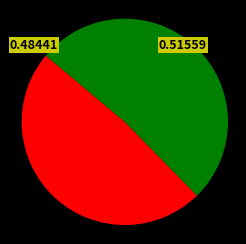

Is there any slice that represents more than half of the pie?

Yes